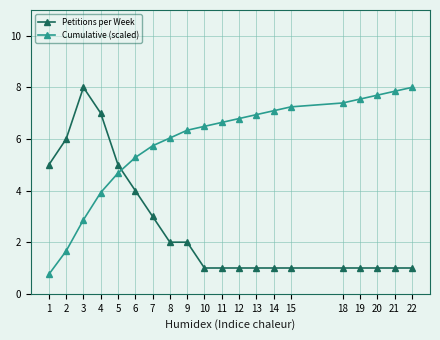

How many lines are shown in the chart?

2